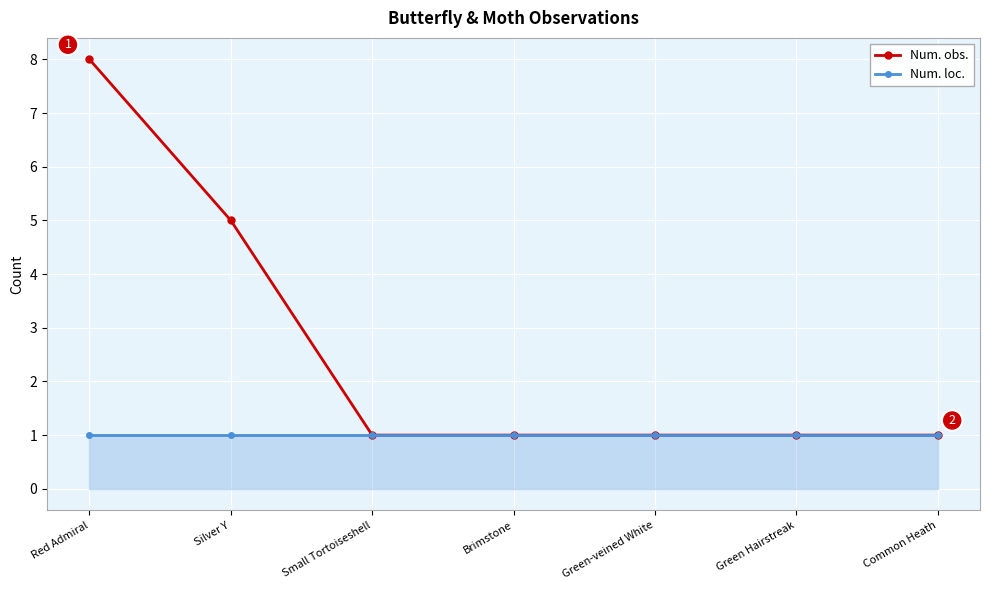

How many categories are shown in the chart?

7